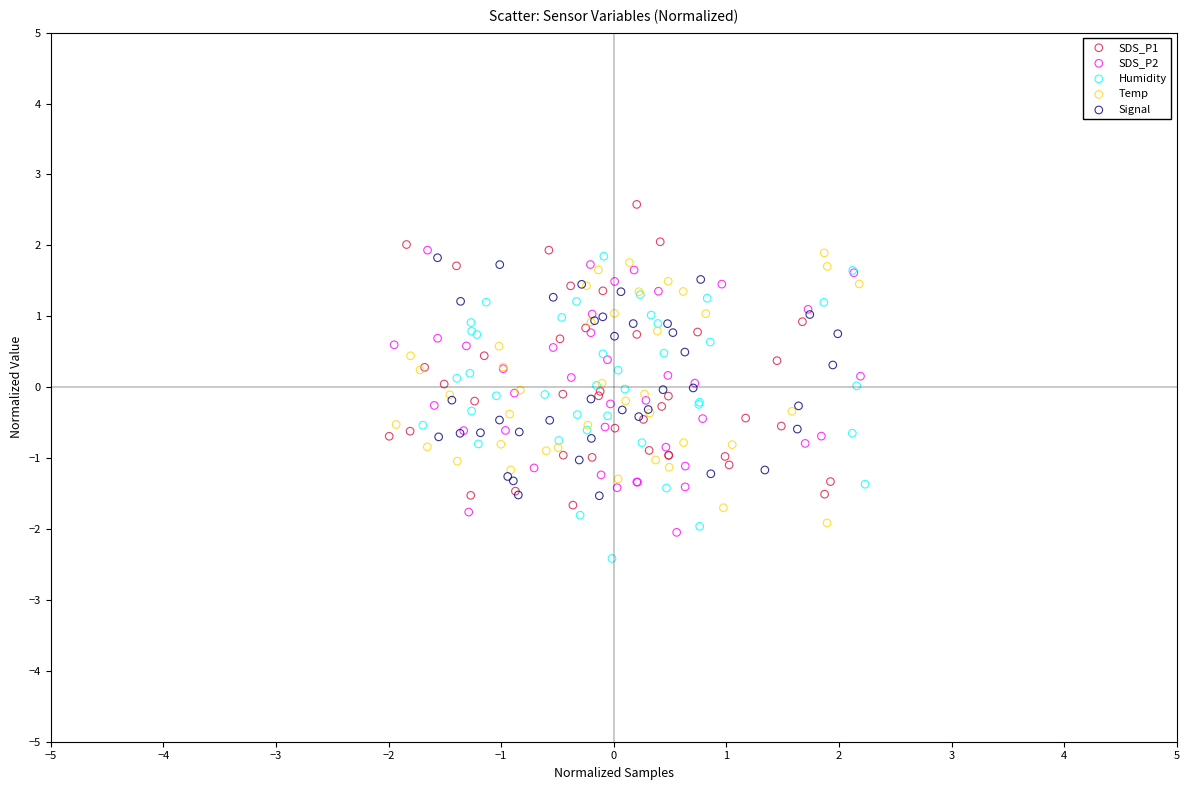

What are all the series names shown in the legend?

SDS_P1, SDS_P2, Humidity, Temp, Signal